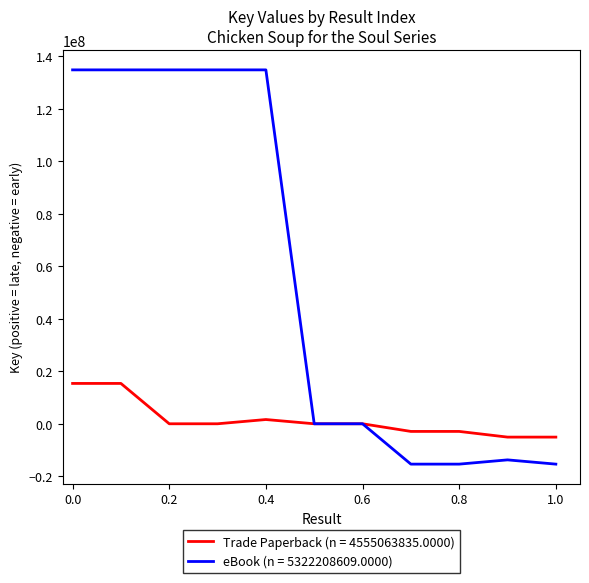

Which series has the largest total across all categories?

eBook (n = 5322208609.0000)